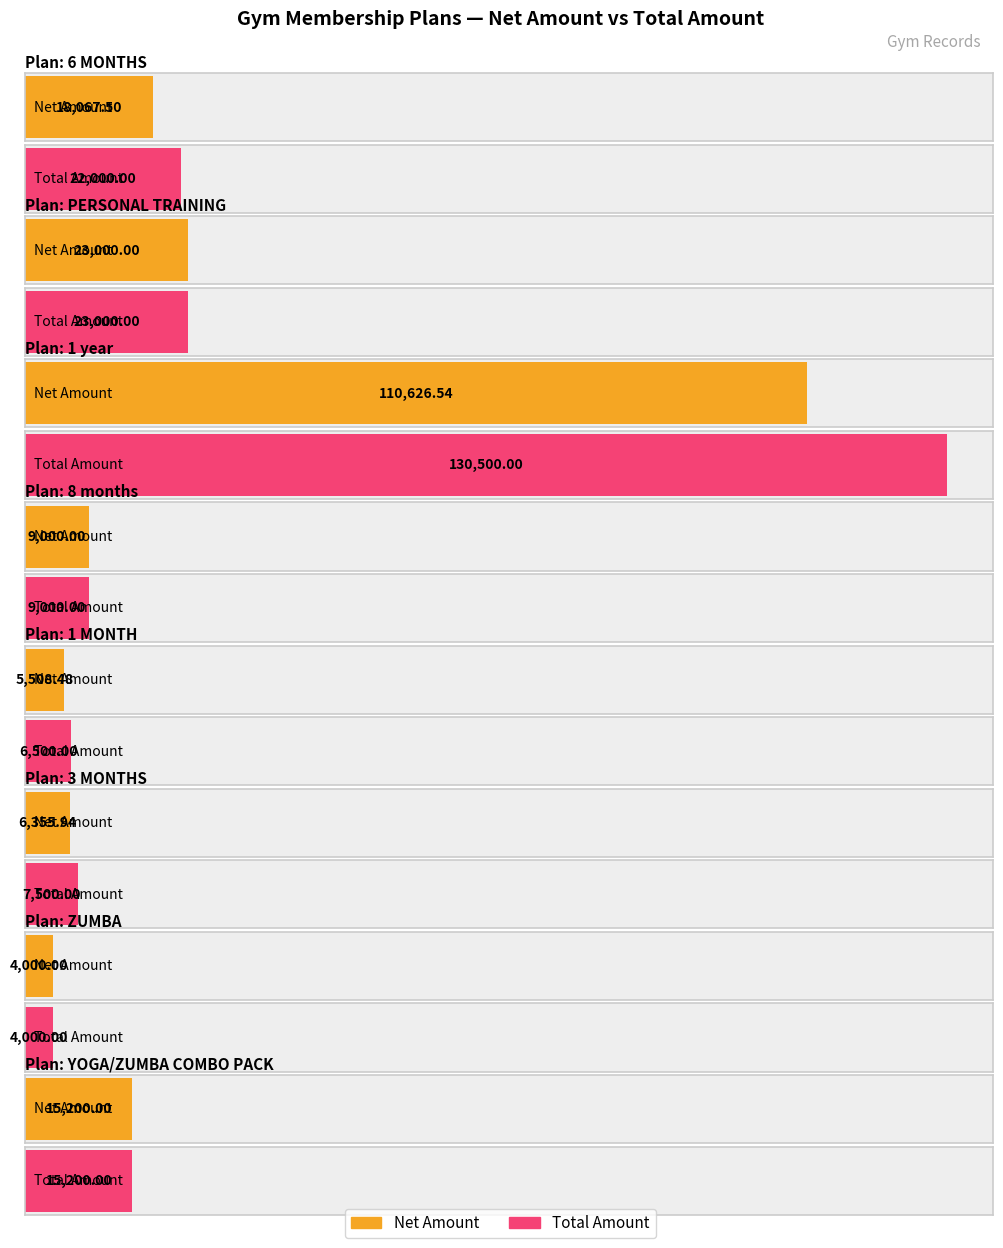

At which category is the sum across all series the highest?

1 year